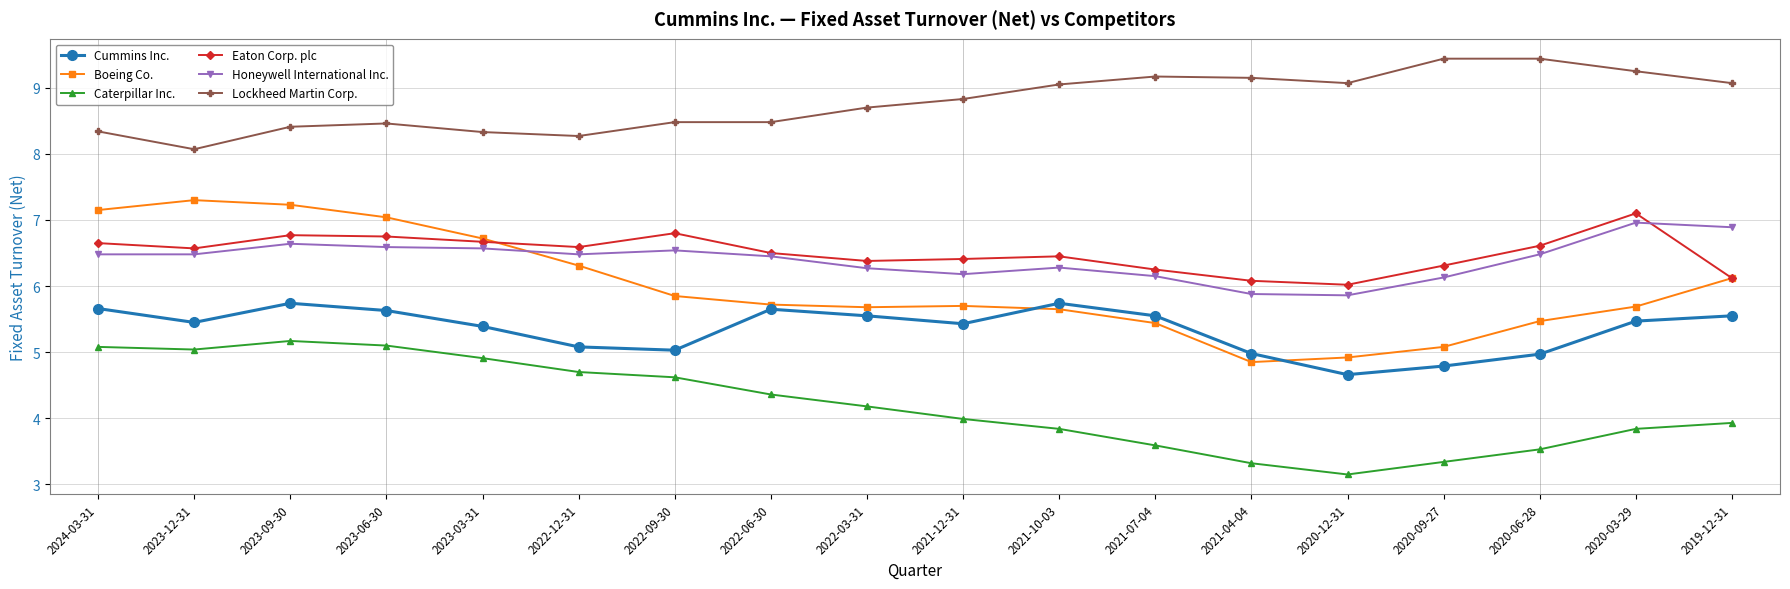

How many categories are shown in the chart?

18